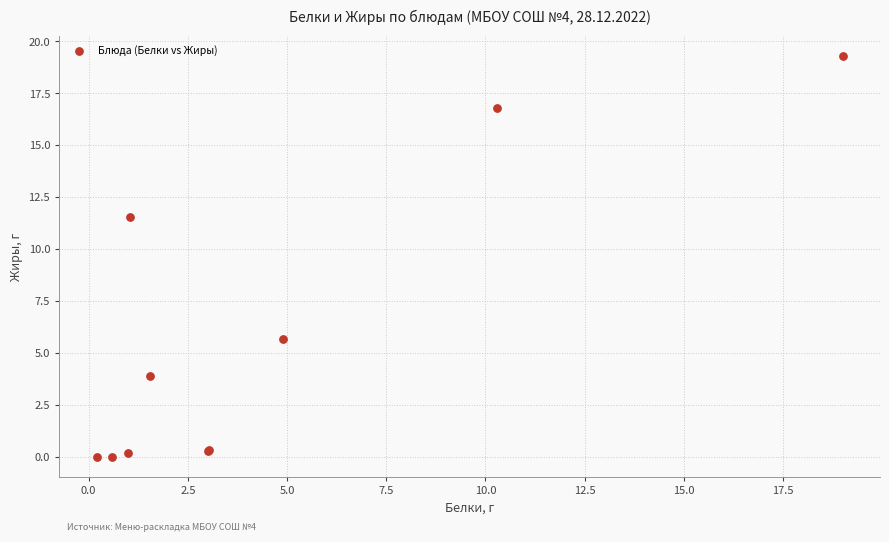

What Y value in the scatter plot is closest to 9?

11.6